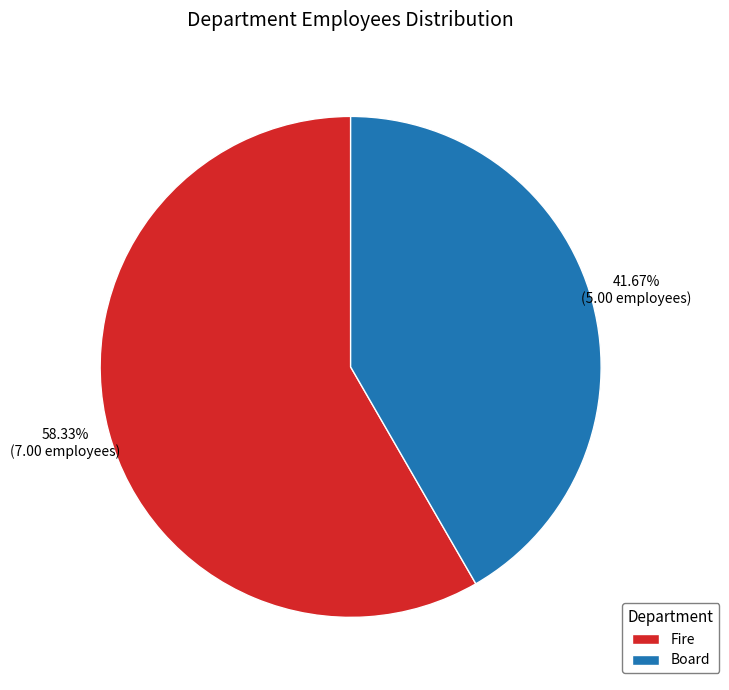

Does any single category account for the majority?

Yes